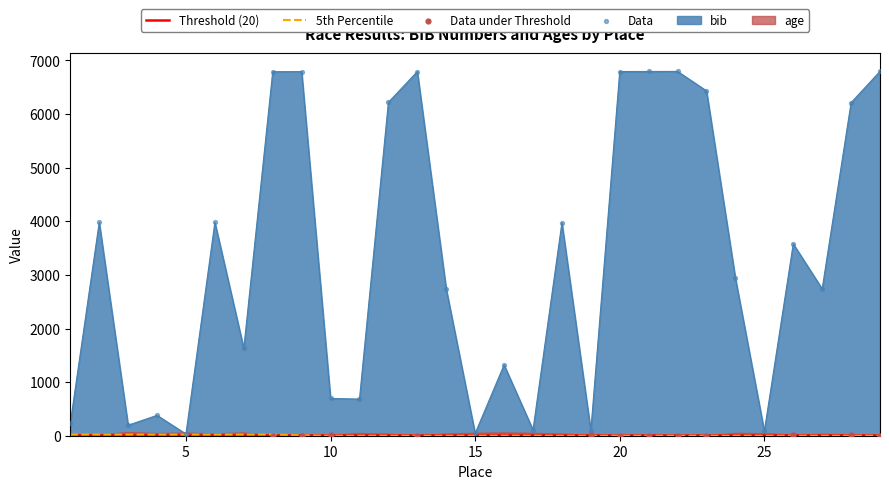

Which series has the largest Y range (max minus min)?

bib